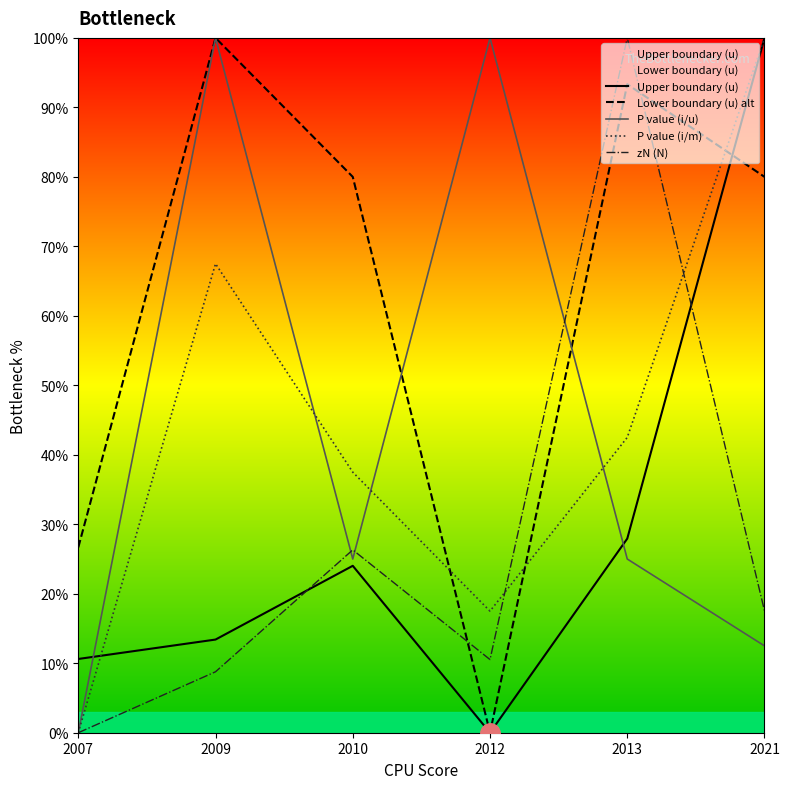

What is the difference between the maximum and minimum values in the Lower boundary (u) alt series?

100.0